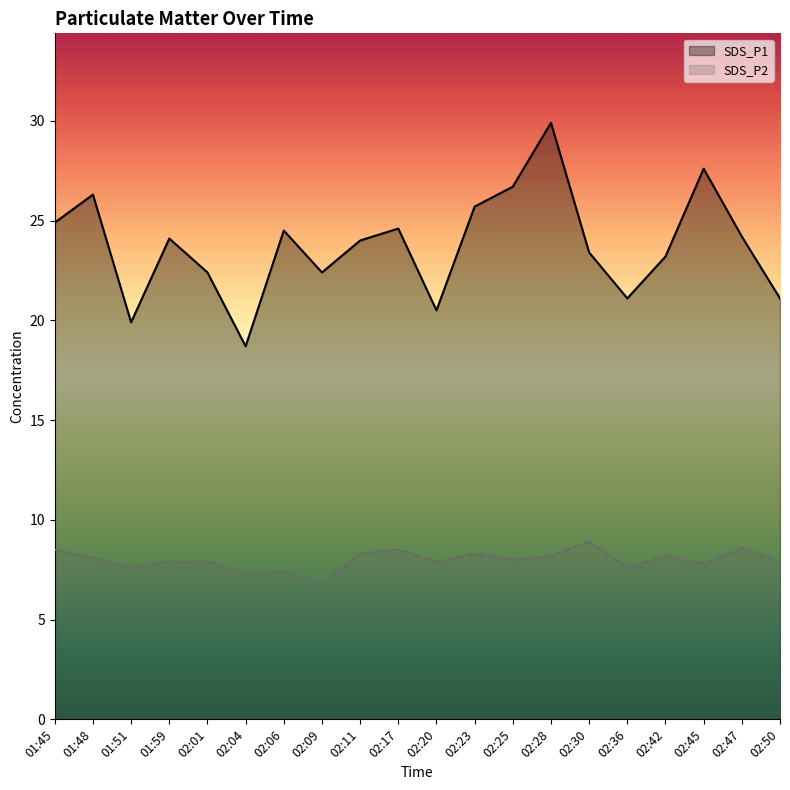

Is the value of SDS_P1 at 01:45 greater than the value of SDS_P2 at 02:17?

Yes